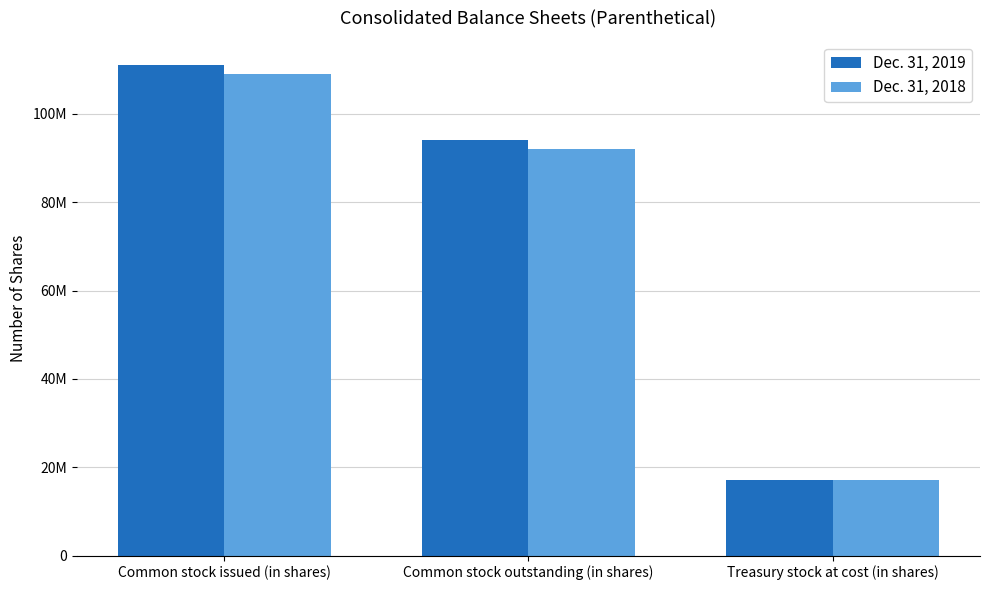

Which category has the highest value in the Dec. 31, 2019 series?

Common stock issued (in shares)